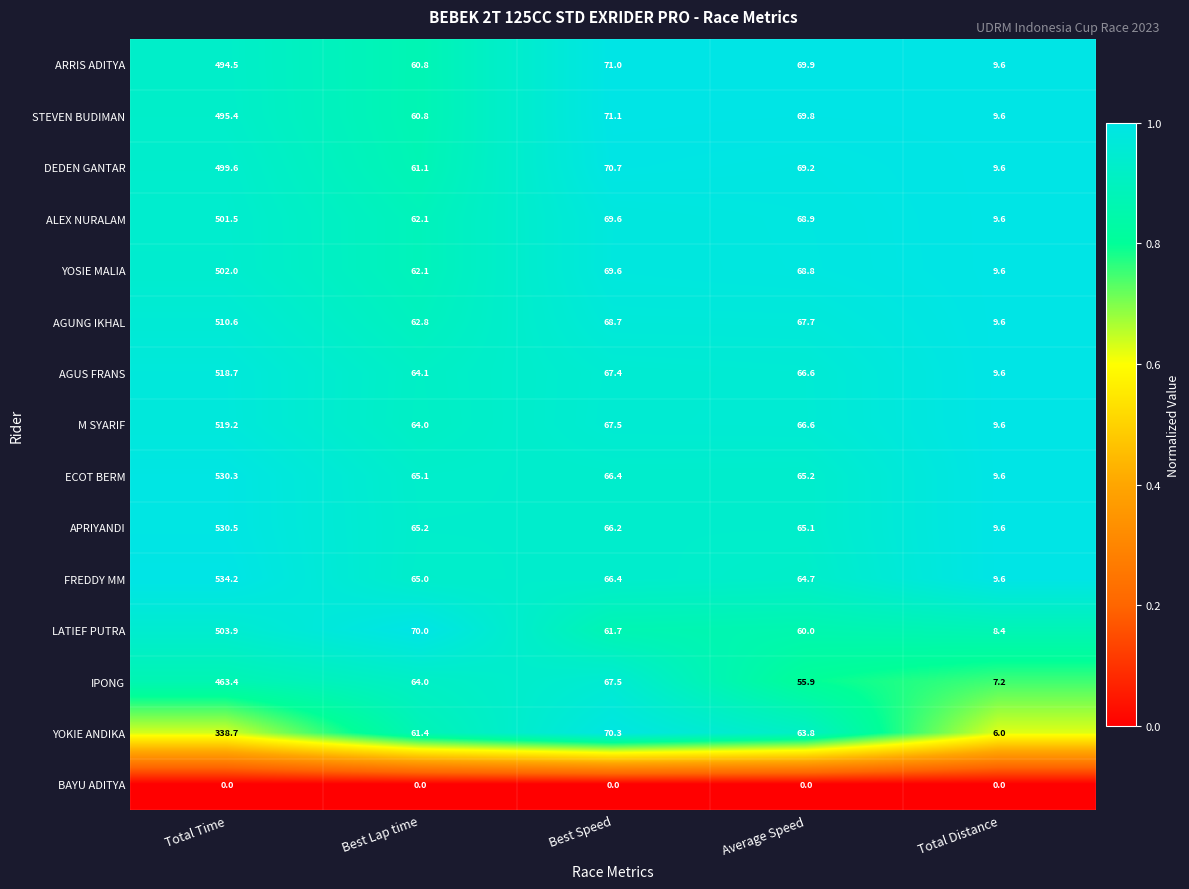

Rank the series by their maximum value, from highest to lowest.

FREDDY MM, APRIYANDI, ECOT BERM, M SYARIF, AGUS FRANS, AGUNG IKHAL, LATIEF PUTRA, YOSIE MALIA, ALEX NURALAM, DEDEN GANTAR, STEVEN BUDIMAN, ARRIS ADITYA, IPONG, YOKIE ANDIKA, BAYU ADITYA